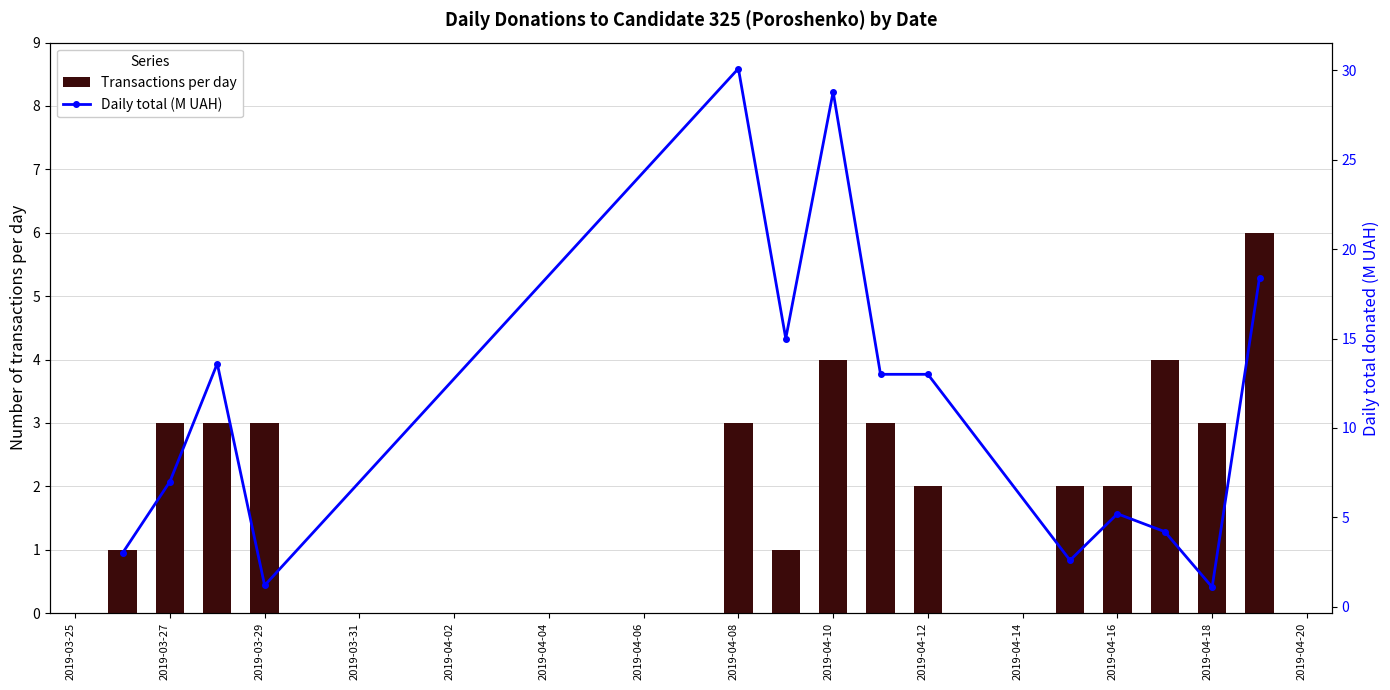

How many bars are there in each group?

2